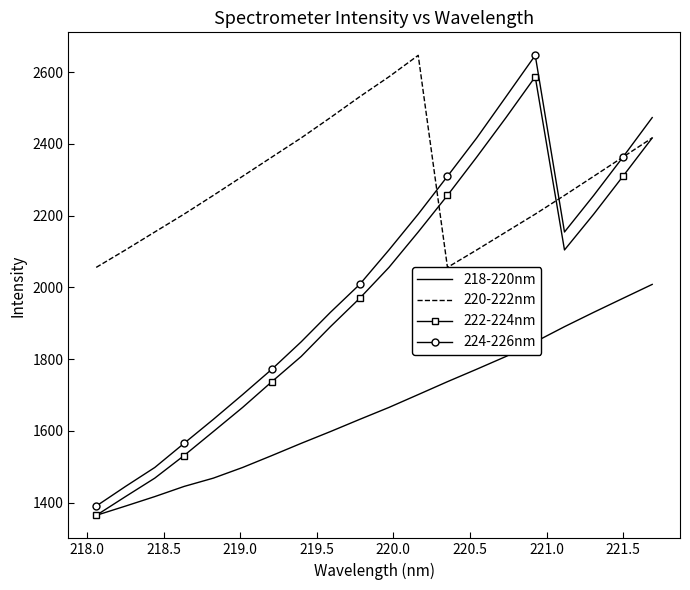

What is the sum of all 224-226nm values?

40249.2